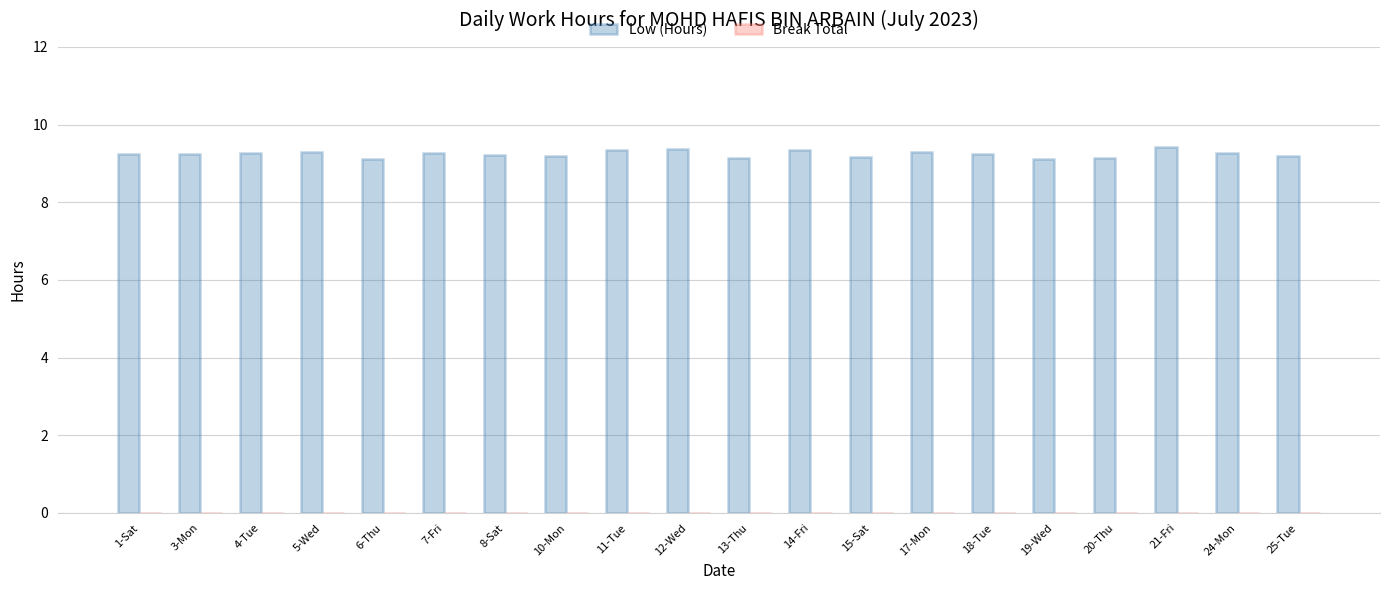

What is the sum of the values at 24-Mon and 6-Thu?

18.4